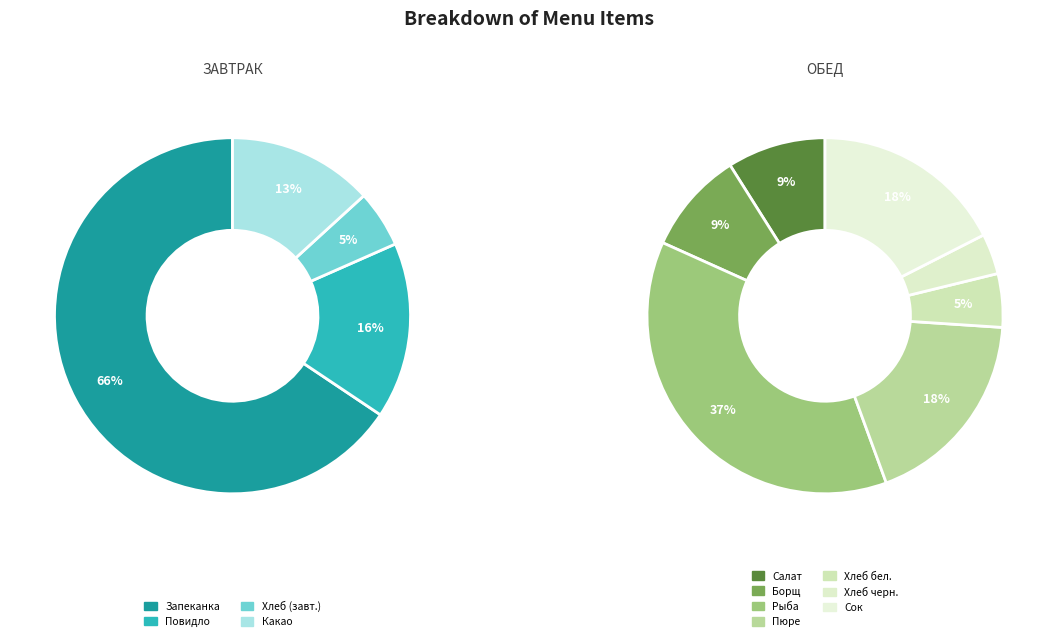

Which has a higher value, салат Пёстрый or картофельное пюре с маслом?

картофельное пюре с маслом